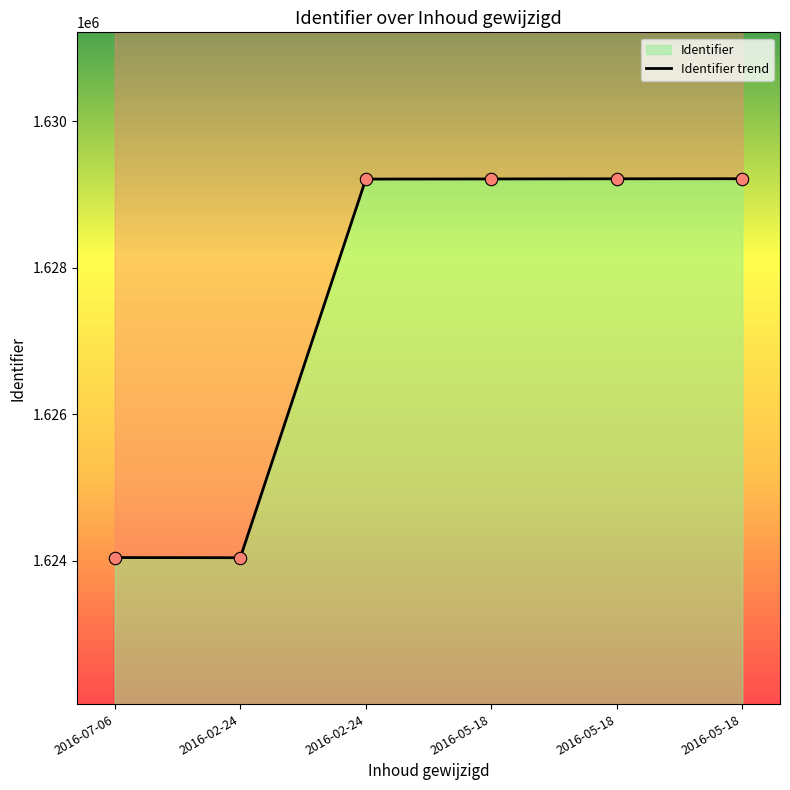

What is the ratio of the value at 2016-02-24 to the value at 2016-05-18?

1.0